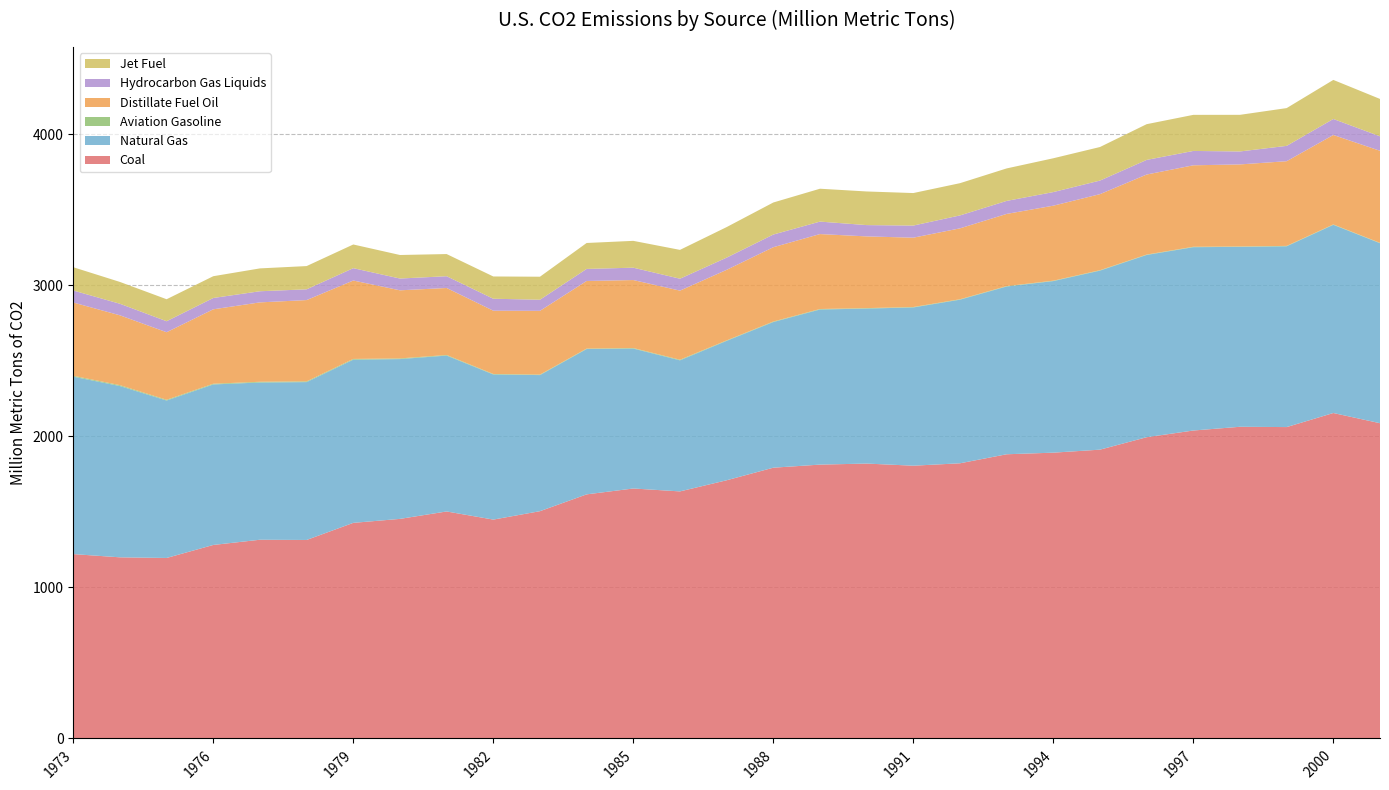

Reading right to left, list all the values displayed in this chart.

Coal: 2087.3	2154.7	2061.6	2063.6	2038.8	1994.5	1912.1	1892.2	1881.7	1821.9	1805.9	1820.0	1813.1	1792.7	1709.5	1635.7	1655.0	1616.1	1504.8	1449.1	1502.9	1453.8	1427.5	1314.2	1315.7	1281.2	1195.0	1199.3	1220.6
Natural Gas: 1191.8	1246.0	1196.9	1191.3	1213.8	1206.7	1185.4	1136.0	1110.7	1083.3	1047.8	1026.3	1027.0	964.4	923.0	867.9	926.5	962.3	901.1	960.9	1032.1	1058.1	1080.5	1045.2	1041.1	1062.8	1042.5	1134.2	1174.9
Aviation Gasoline: 2.4	2.5	2.7	2.5	2.7	2.6	2.7	2.6	2.7	2.8	2.9	3.1	3.3	3.4	3.2	4.1	3.5	3.0	3.3	3.2	3.9	4.4	4.9	4.9	4.9	4.7	4.9	5.7	5.8
Distillate Fuel Oil: 609.5	592.2	560.7	543.3	539.5	529.9	503.5	496.6	477.9	469.4	459.0	474.7	496.1	491.9	467.1	457.3	450.1	447.6	422.1	418.9	443.6	450.8	519.2	538.2	525.6	492.7	447.2	462.4	485.0
Hydrocarbon Gas Liquids: 95.9	106.0	101.6	85.8	95.1	96.9	90.0	90.1	86.1	85.7	80.3	74.9	82.6	84.0	80.8	79.0	81.9	79.8	73.6	79.3	77.9	78.0	81.9	71.2	73.8	75.0	72.8	76.6	79.5
Jet Fuel: 247.4	258.6	250.0	242.4	238.9	236.5	222.1	223.8	215.1	213.4	215.2	222.6	217.6	212.1	202.2	190.8	177.6	171.7	152.3	147.4	146.7	155.8	156.8	153.9	151.3	144.1	145.6	144.4	154.2